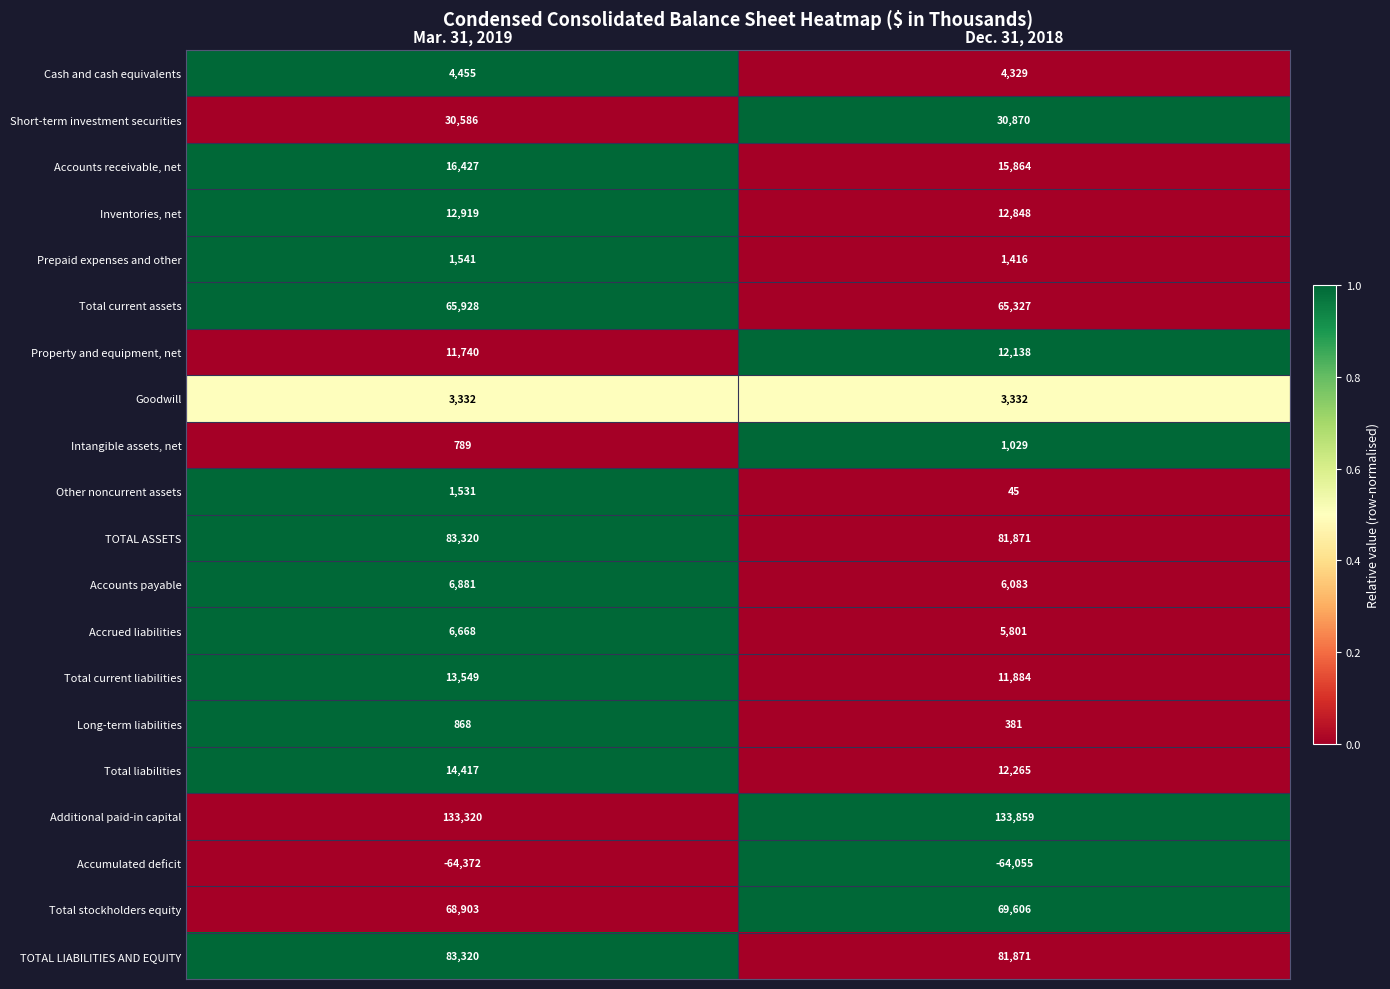

Is it true that Other noncurrent assets equals 45 at Dec. 31, 2018?

True